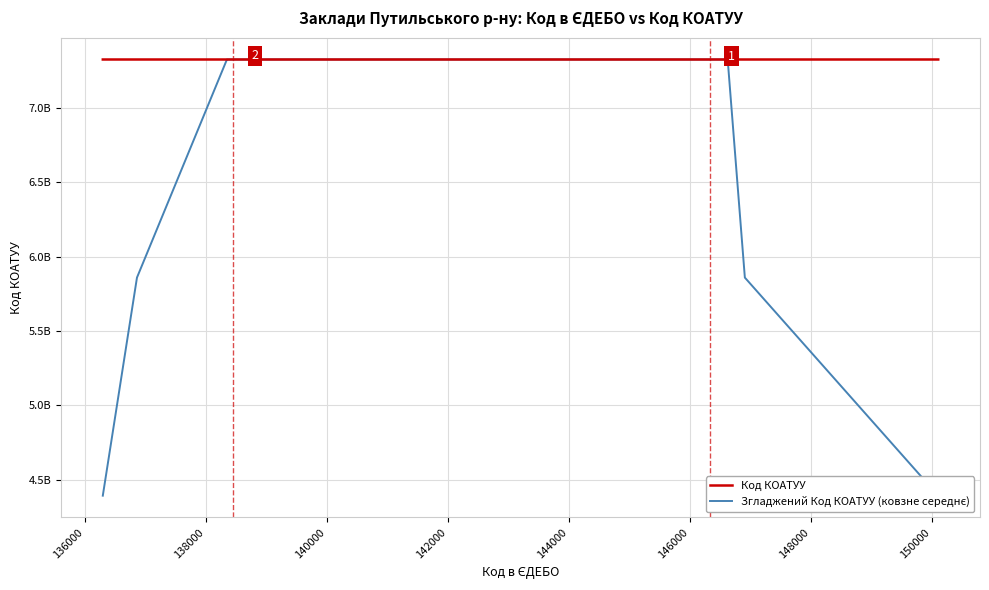

At which label does Згладжений Код КОАТУУ (ковзне середнє) first exceed 7323577921?

138000